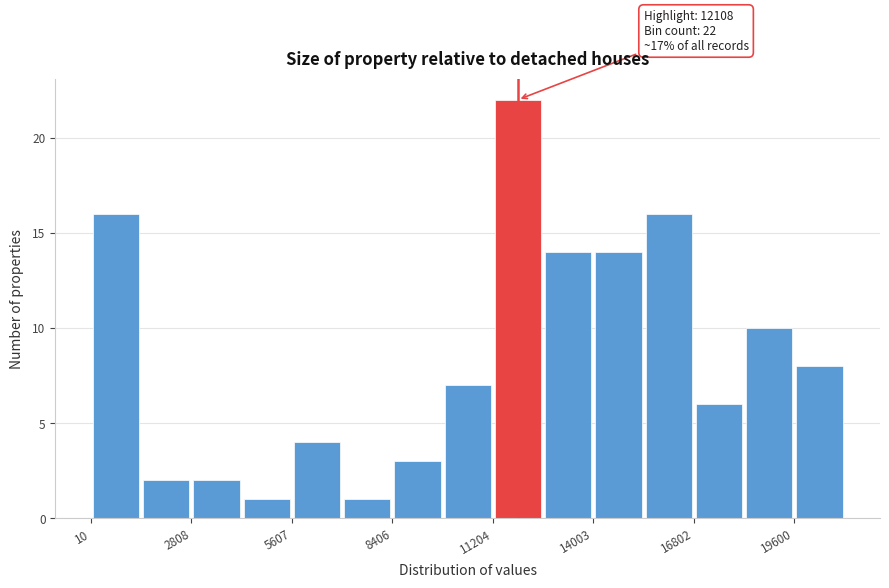

Around what value on the x-axis is the tallest bar? Give the approximate position of its centre, as read against the axis.

12000